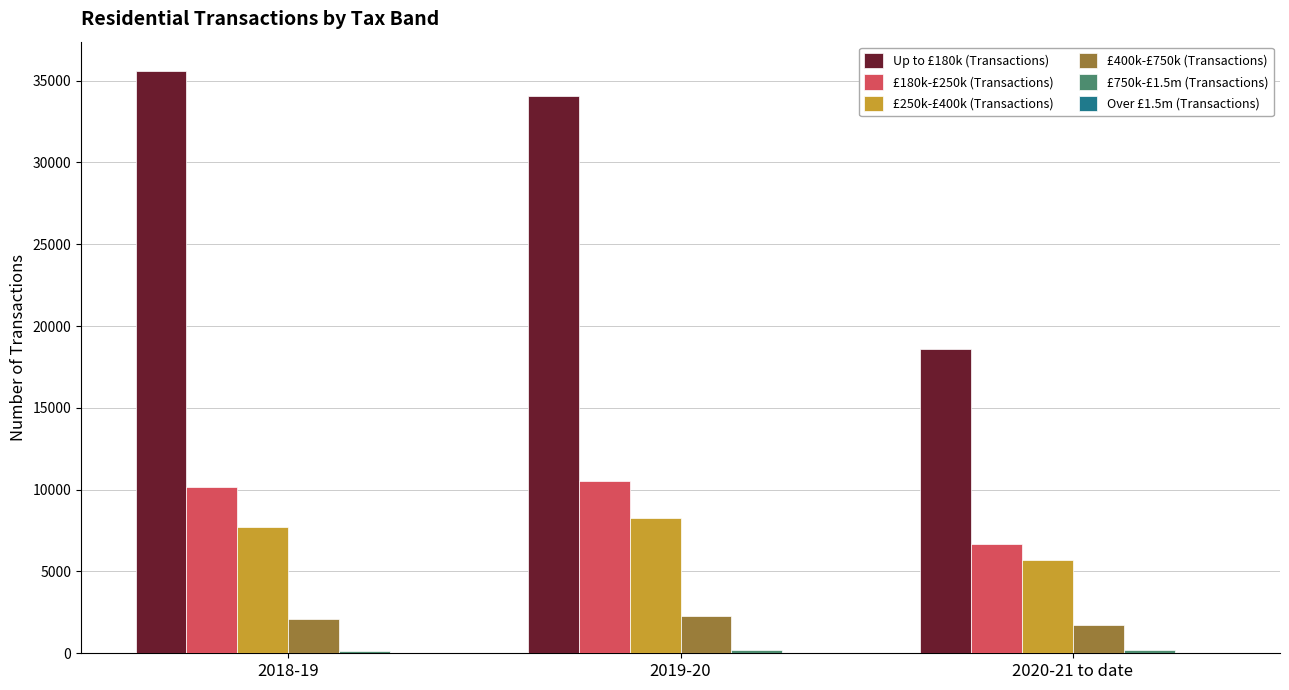

Is the value of £250k-£400k (Transactions) at 2019-20 greater than the value of Up to £180k (Transactions) at 2019-20?

No